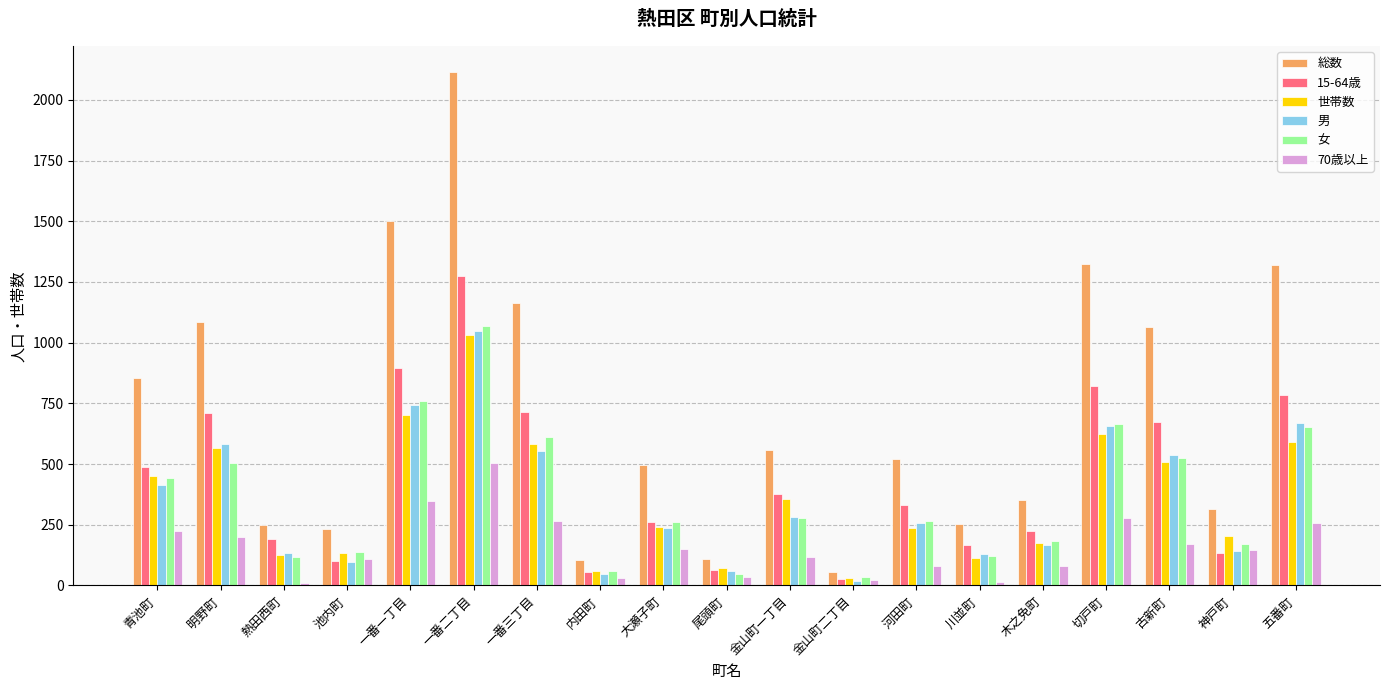

What is the sum of all 男 values?

6772